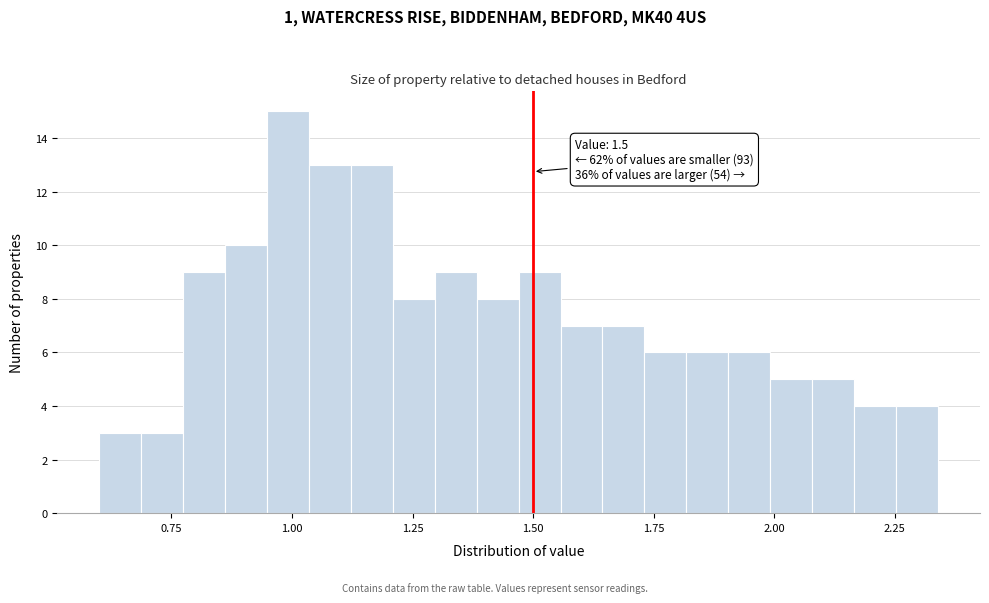

Around what value on the x-axis is the tallest bar? Give the approximate position of its centre, as read against the axis.

1.00